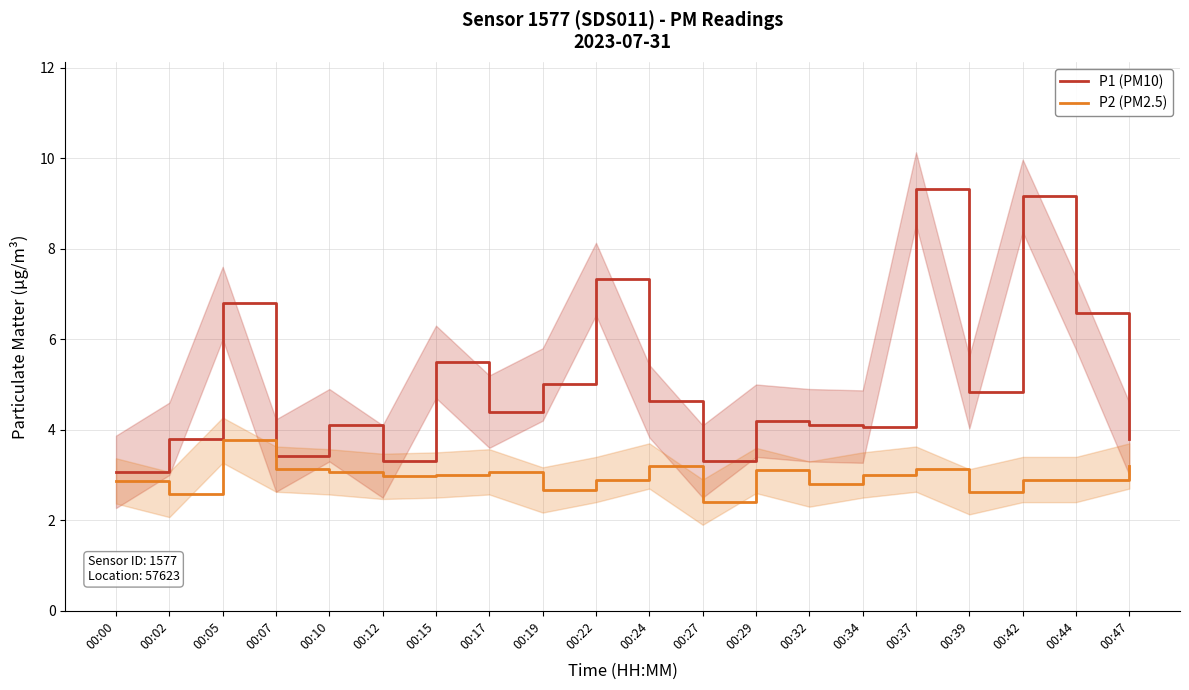

Reading left to right, transcribe all the data shown in this chart.

P1 (PM10): 3.1	3.8	6.8	3.4	4.1	3.3	5.5	4.4	5.0	7.3	4.6	3.3	4.2	4.1	4.1	9.3	4.8	9.2	6.6	3.8
P2 (PM2.5): 2.9	2.6	3.8	3.1	3.1	3.0	3.0	3.1	2.7	2.9	3.2	2.4	3.1	2.8	3.0	3.1	2.6	2.9	2.9	3.2